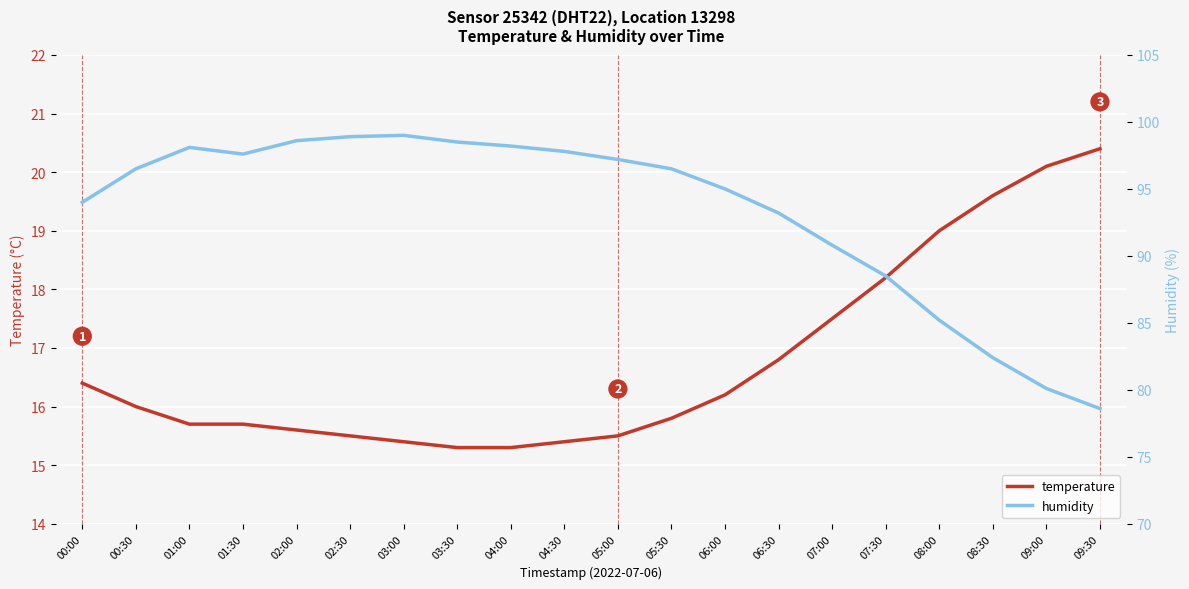

Is the value of humidity at 04:30 greater than the value of temperature at 06:00?

Yes